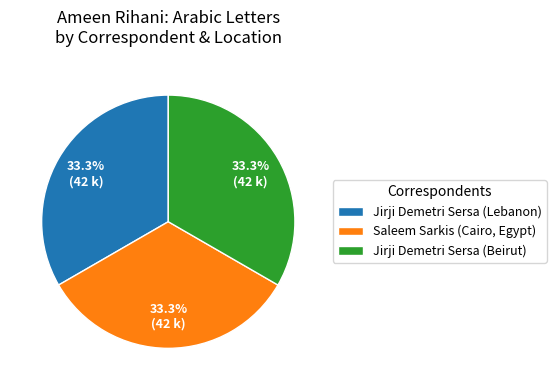

How many segments does this pie chart have?

3